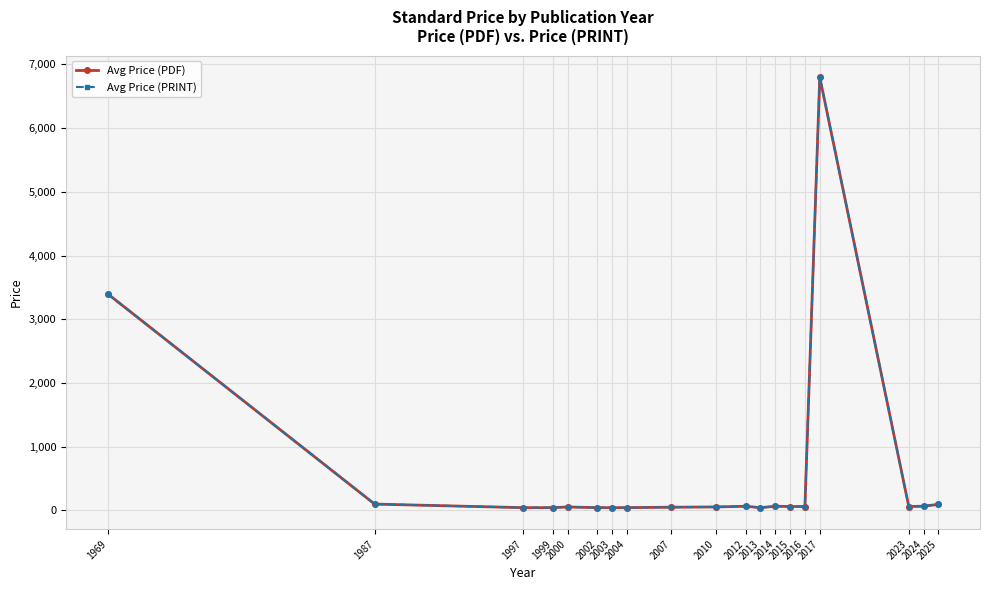

What is the value of the Avg Price (PDF) point at the 14th from the left?

61.0